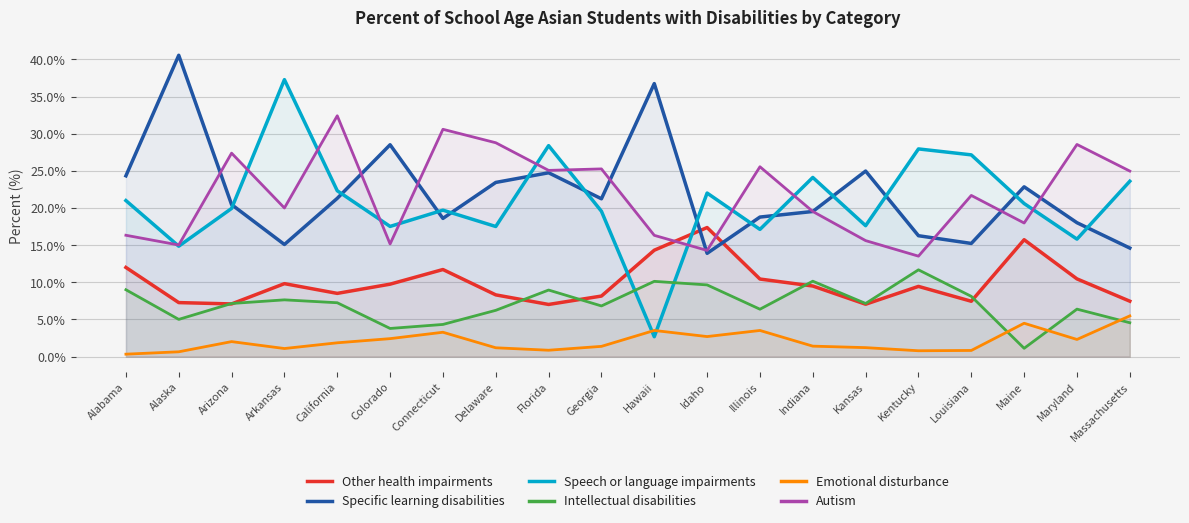

Which series changed the most between Georgia and Massachusetts?

Specific learning disabilities